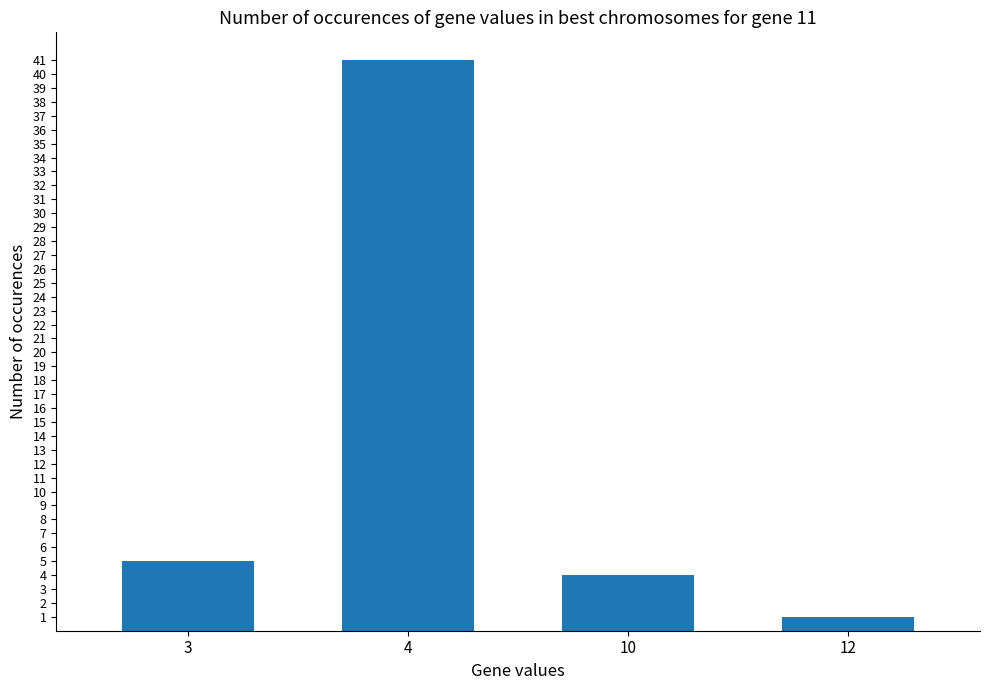

What is the sum of all values?

51